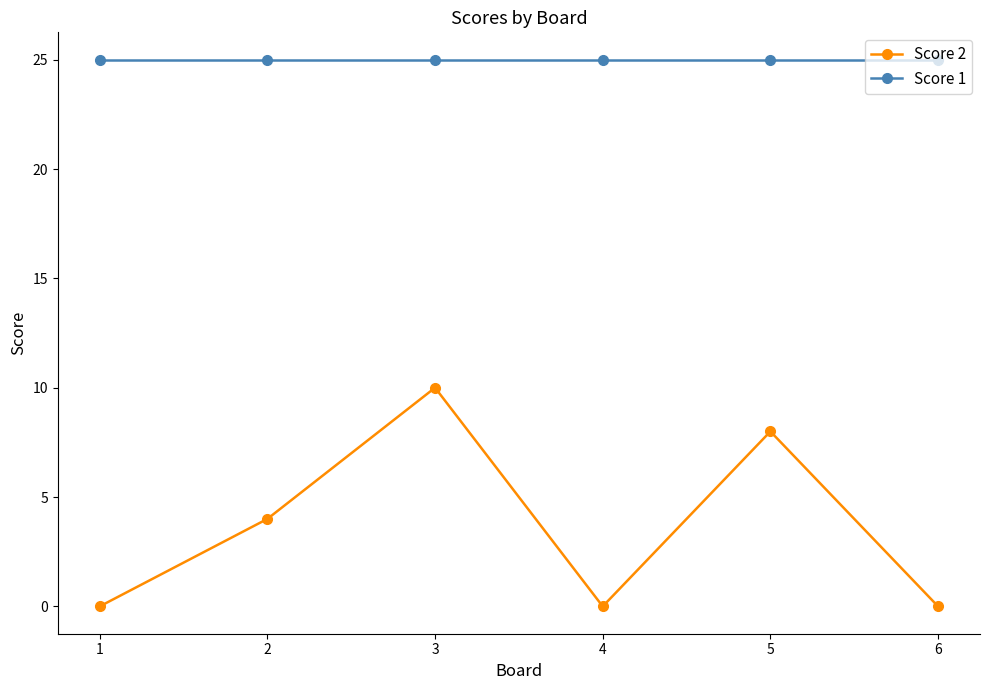

Which series has the widest spread of values?

Score 2